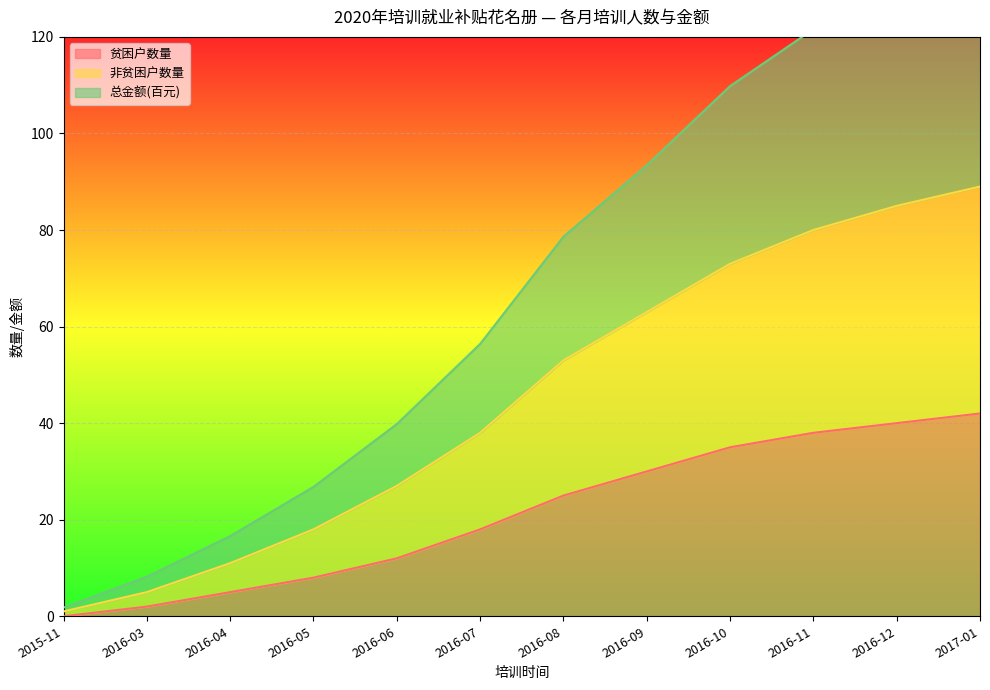

Count the number of categories in the chart.

12